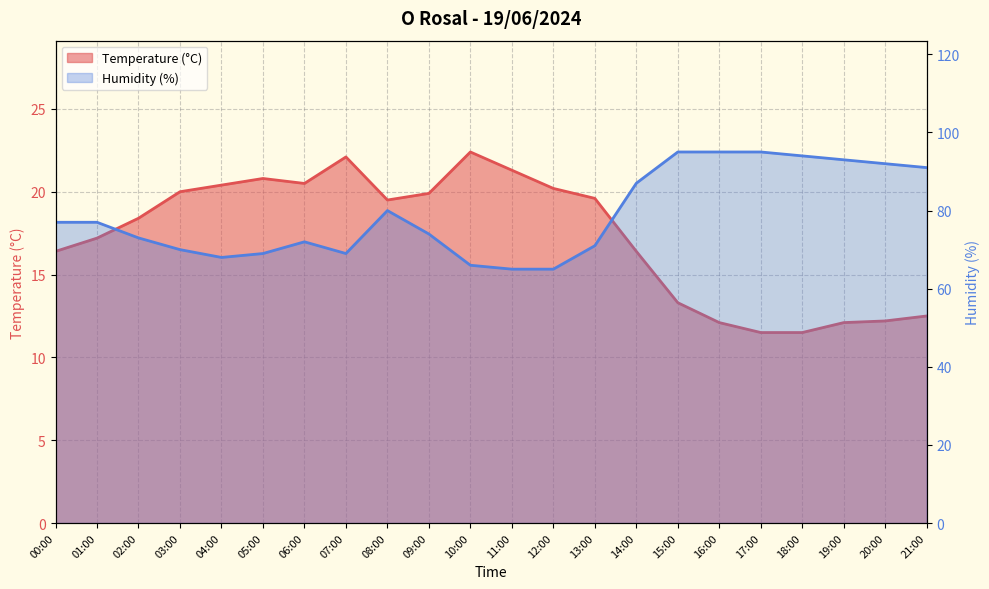

Read the Temperature (°C) value at 20:00.

12.2